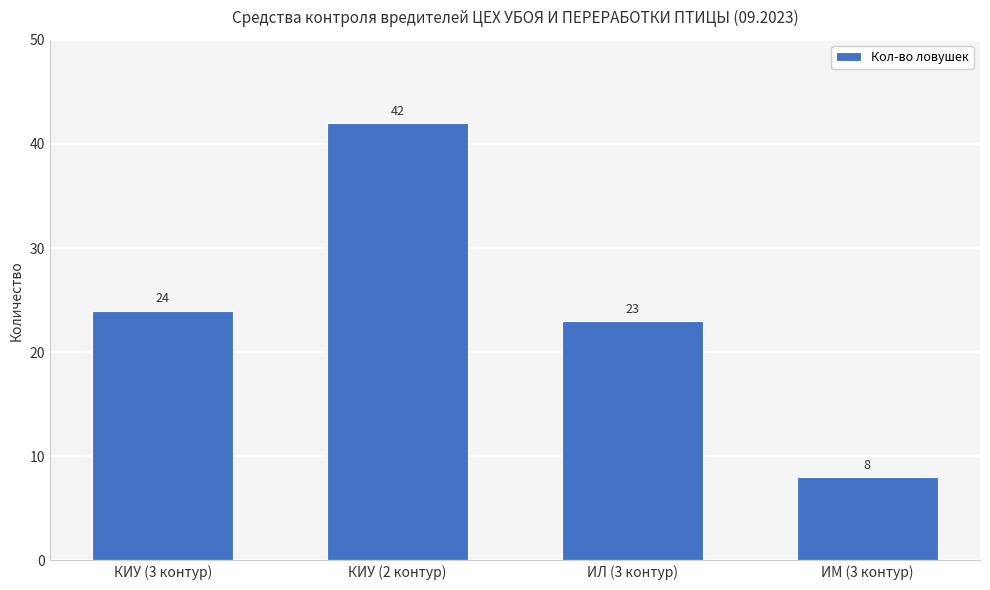

How many categories are shown in the chart?

4